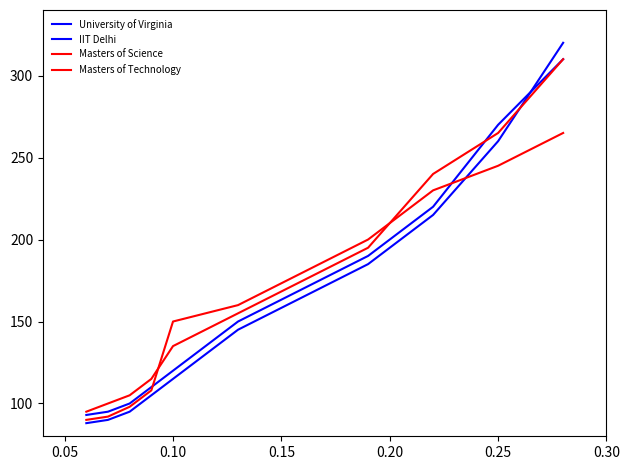

What is the sum of all IIT Delhi values?

1783